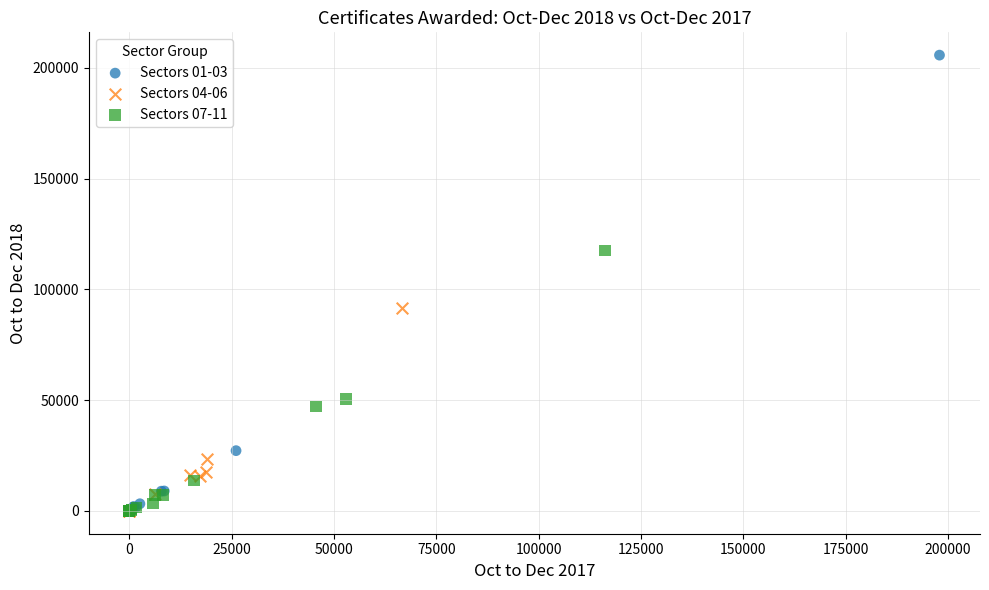

Which series has the largest Y range (max minus min)?

Sectors 01-03